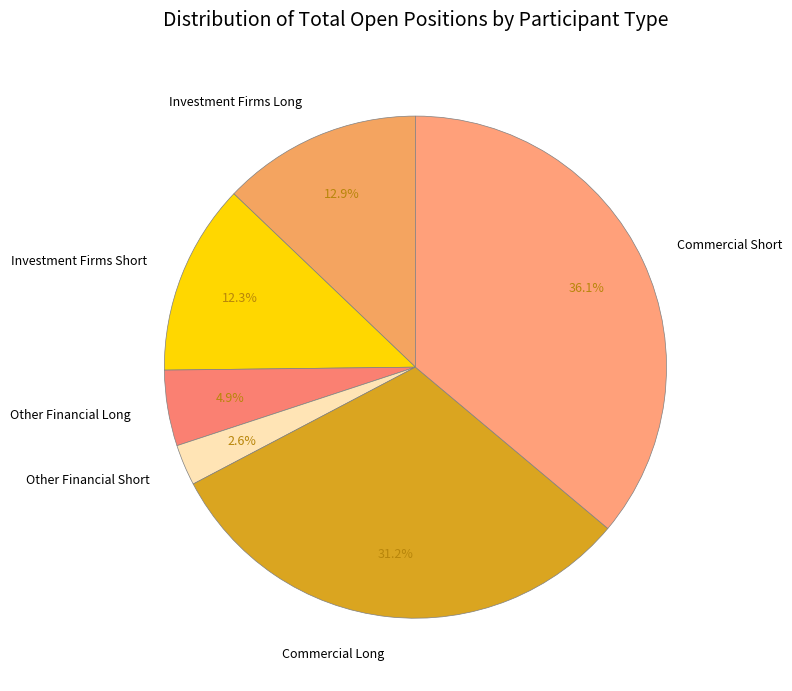

What is the smallest slice in the pie chart?

Other Financial Short